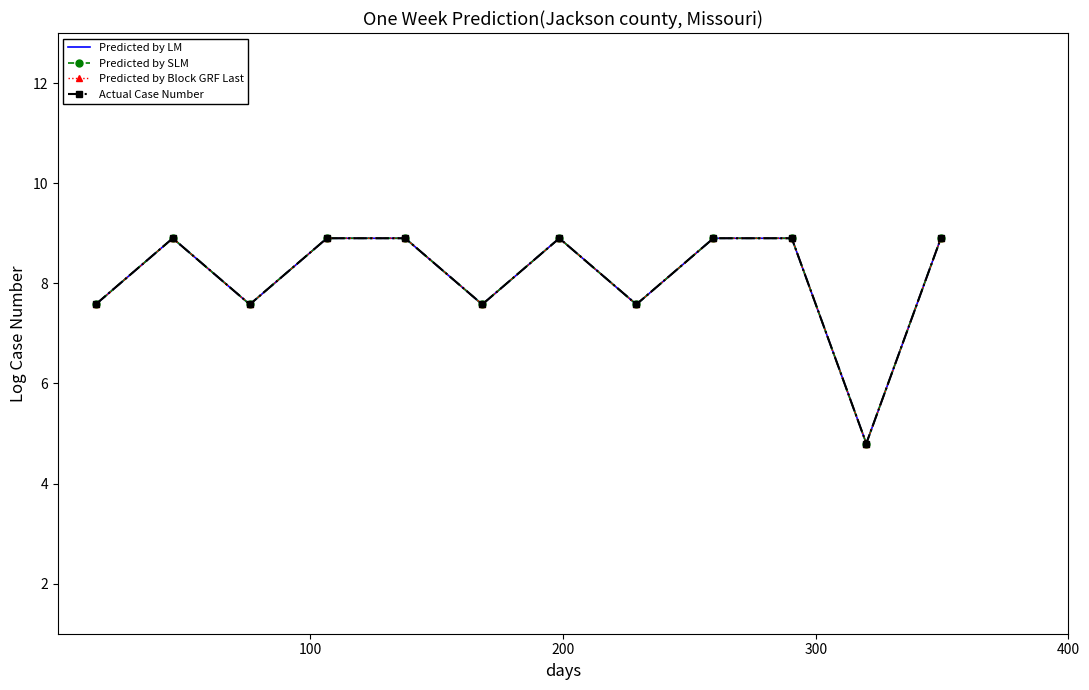

How many categories are shown in the chart?

12